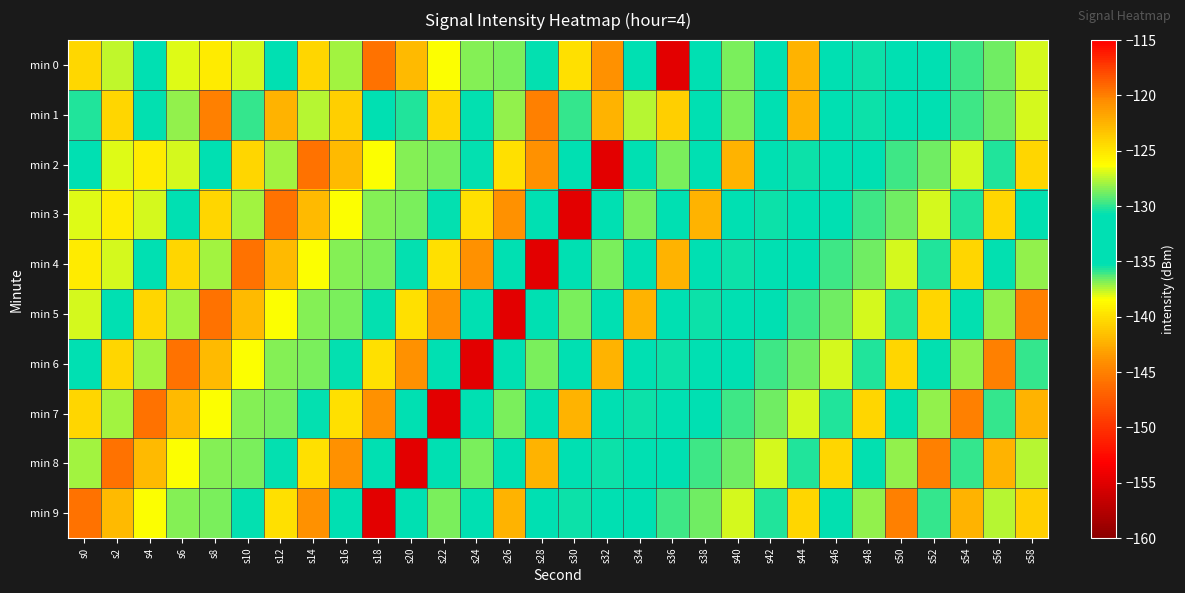

Which has a higher value, s26 or s24?

s24